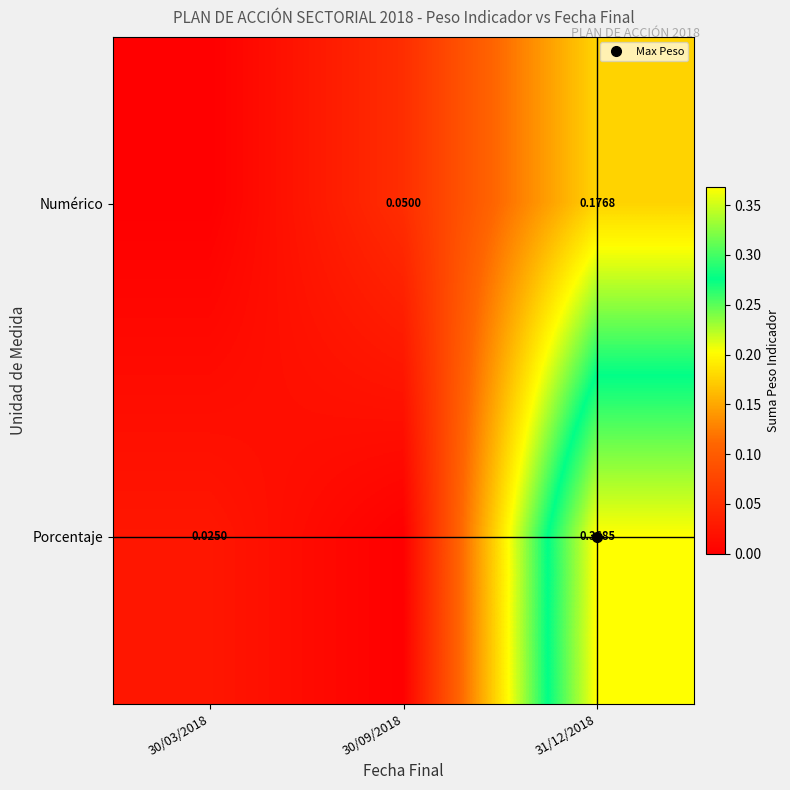

At 31/12/2018, list the series in order from smallest to largest.

Numérico, Porcentaje